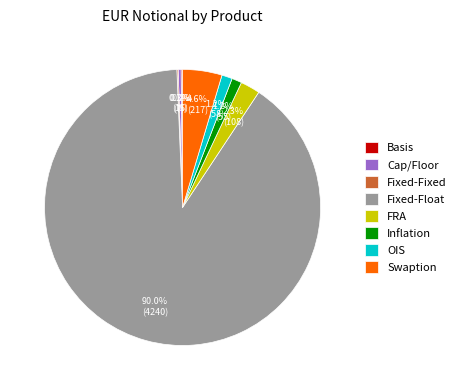

Do Cap/Floor and Fixed-Float together represent more than half of the pie?

Yes